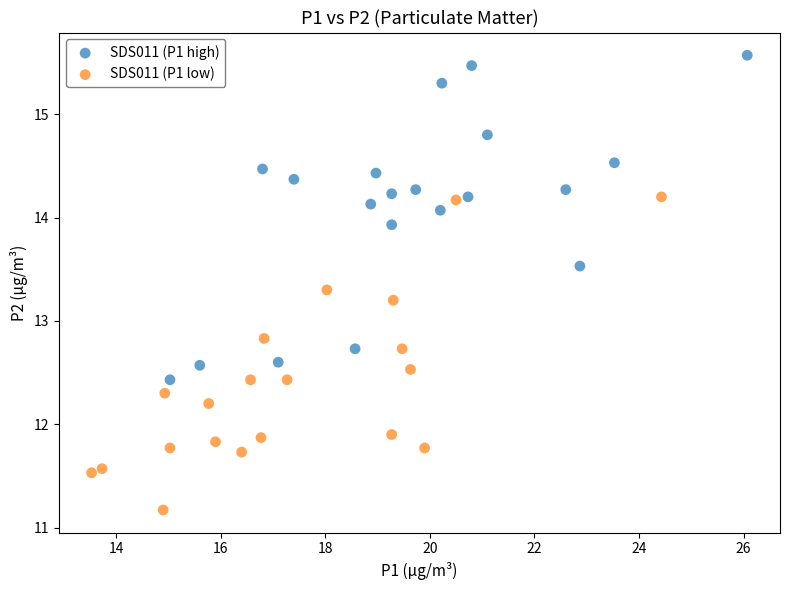

Which series reaches the maximum Y coordinate?

SDS011 (P1 high)